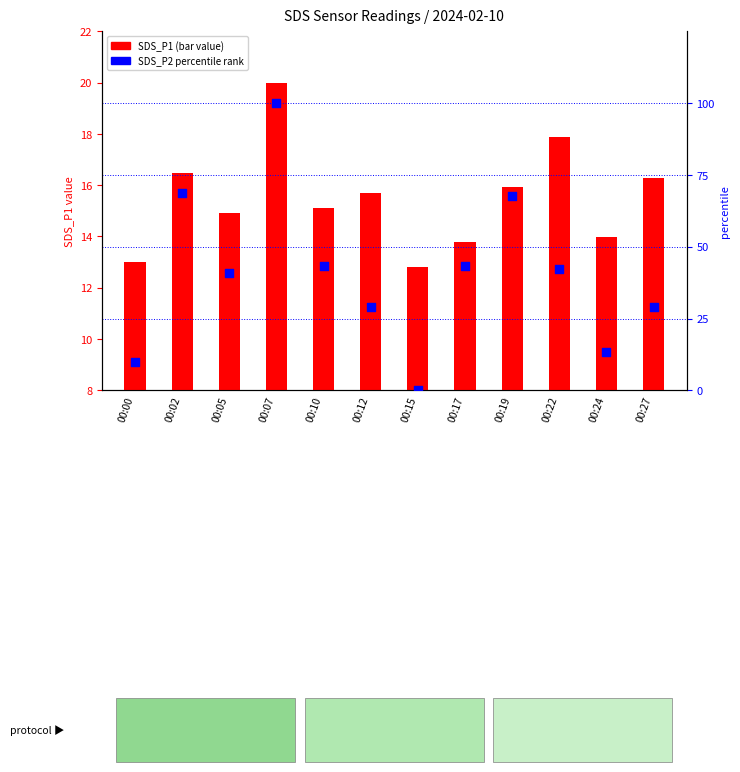

Which series has the largest total across all categories?

SDS_P2 percentile